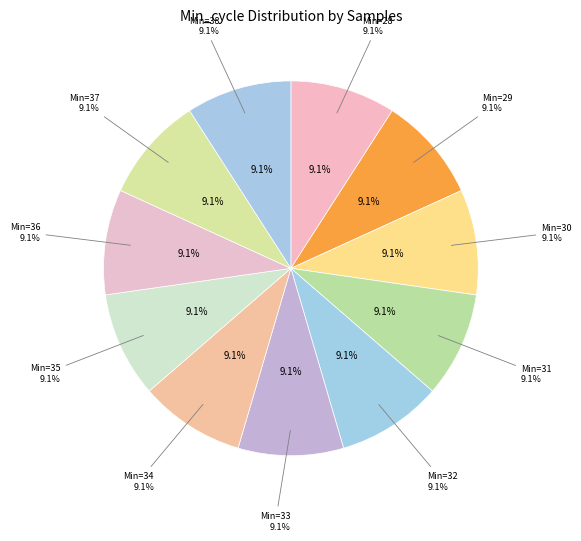

Which slice is the smallest?

33